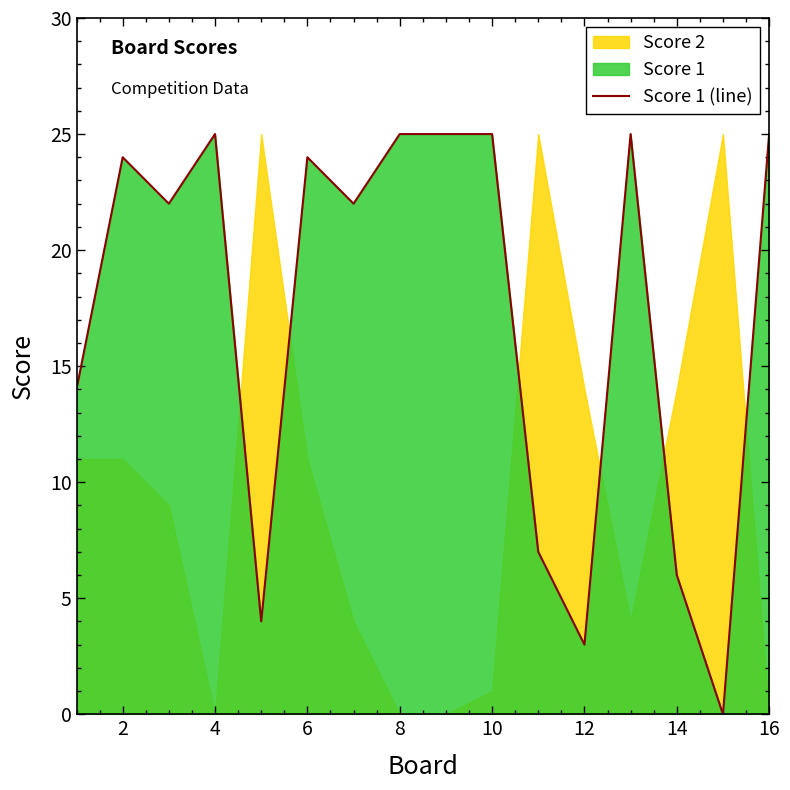

Is it true that Score 1 (line) equals 25 at 8?

True